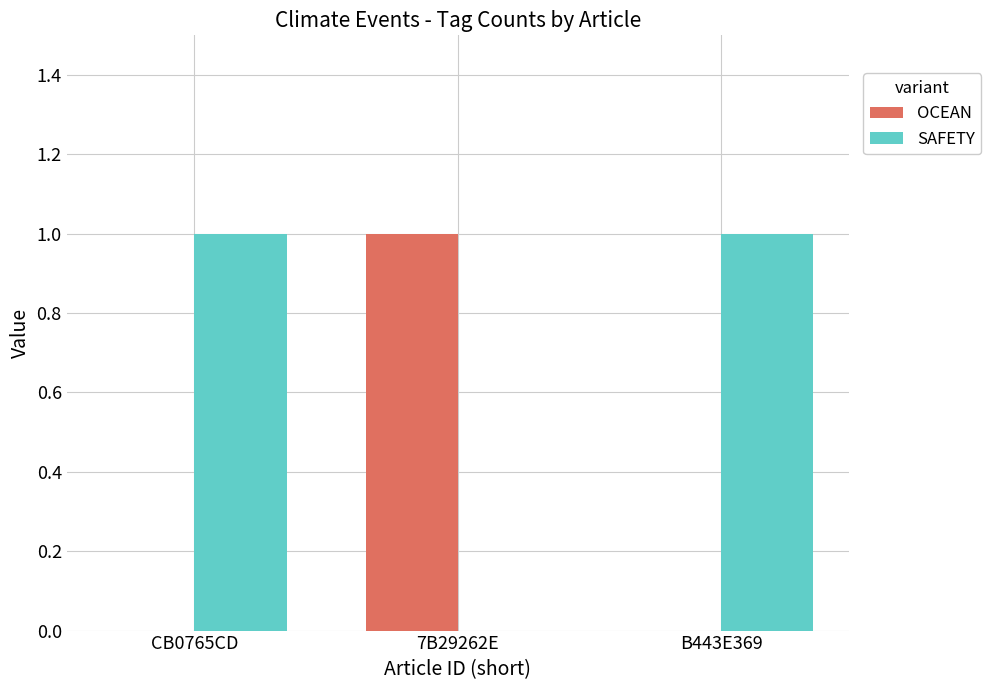

True or false: OCEAN has a value of 1 at CB0765CD.

False